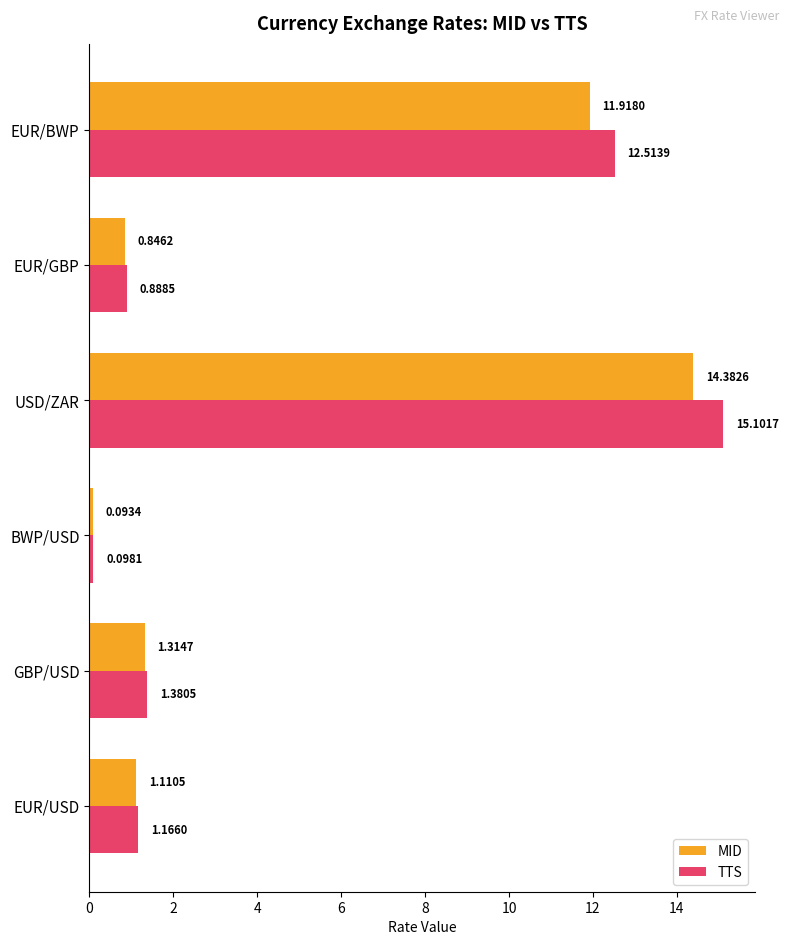

Rank the series by their maximum value, from highest to lowest.

TTS, MID